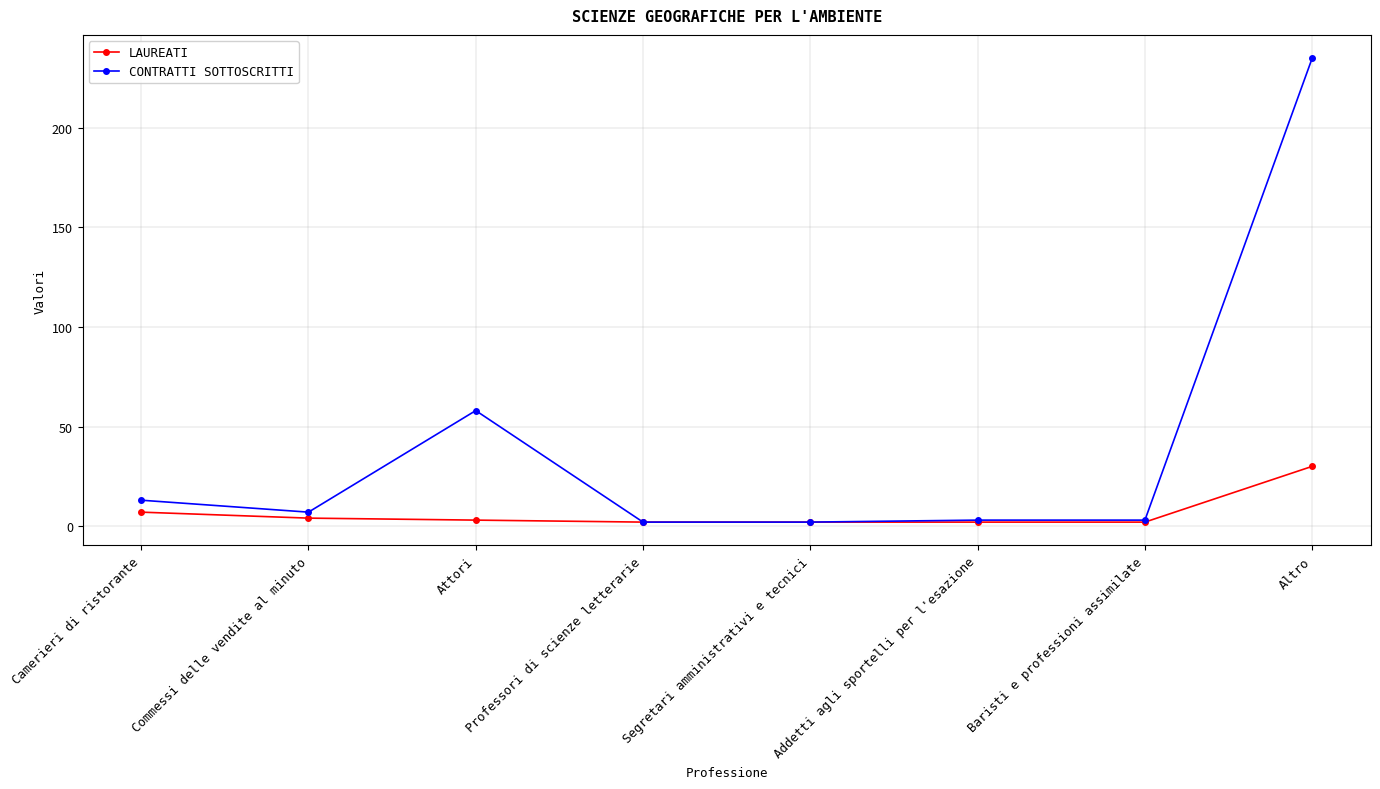

List the series in order of their overall mean, lowest first.

LAUREATI, CONTRATTI SOTTOSCRITTI